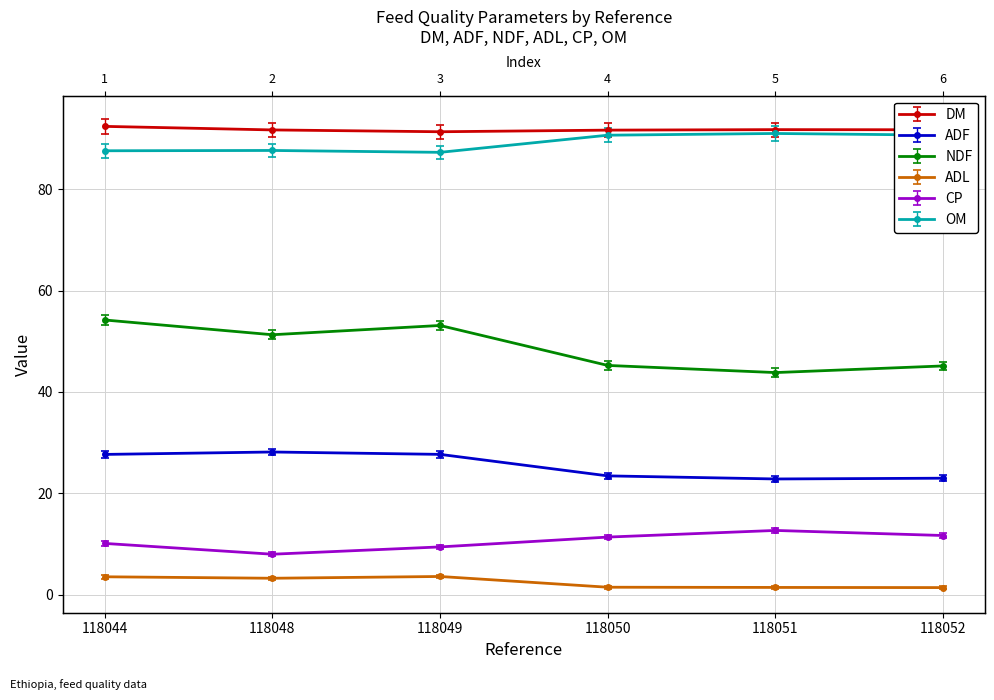

At 118052, list the series in order from largest to smallest.

DM, OM, NDF, ADF, CP, ADL